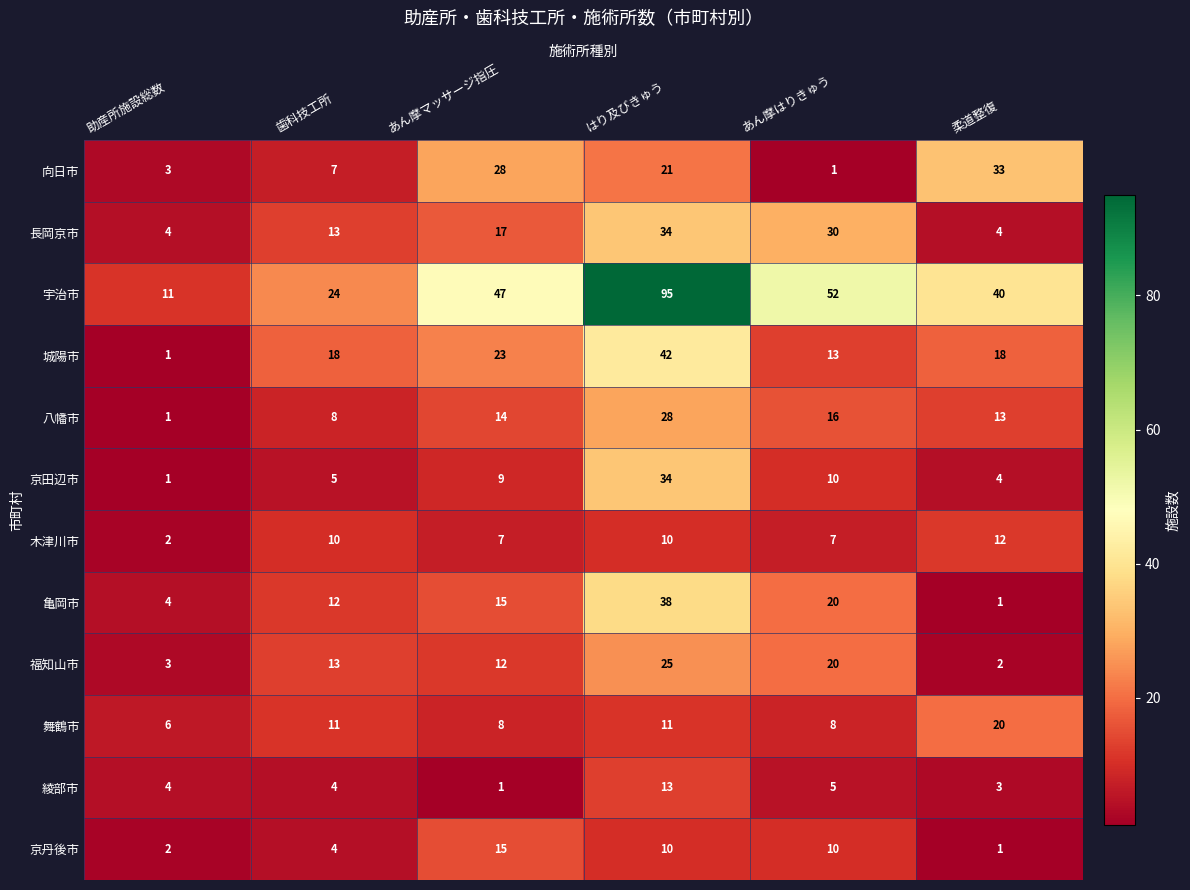

At which category is the sum across all series the highest?

はり及びきゅう